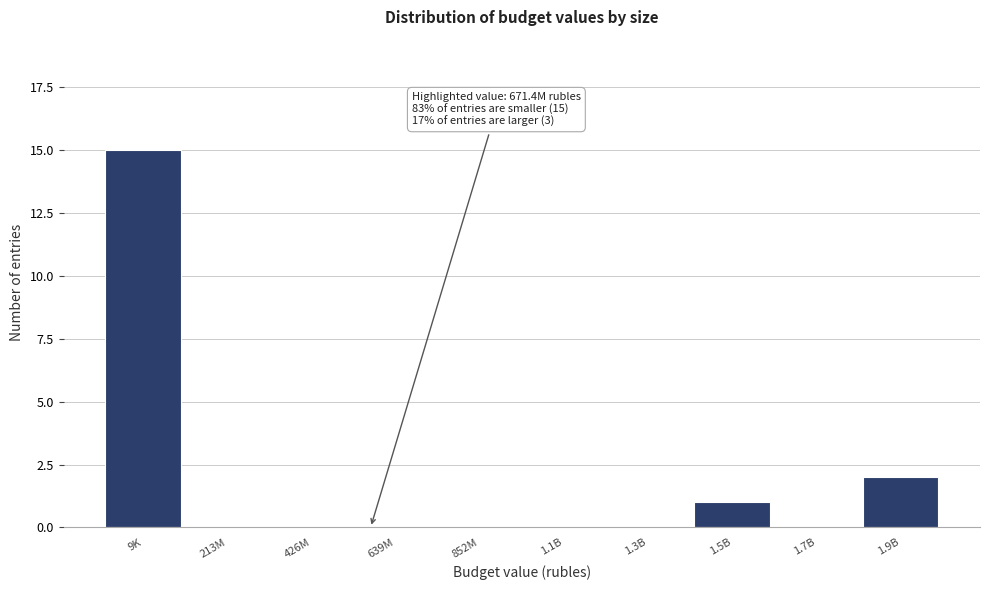

Reading left to right, extract all data points from this chart.

9K=15	213M=0	426M=0	639M=0	852M=0	1.1B=0	1.3B=0	1.5B=1	1.7B=0	1.9B=2